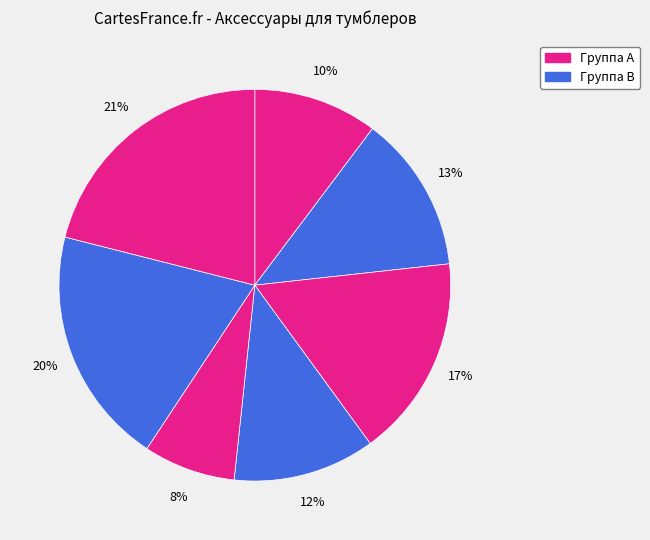

How many slices are in this pie chart?

7